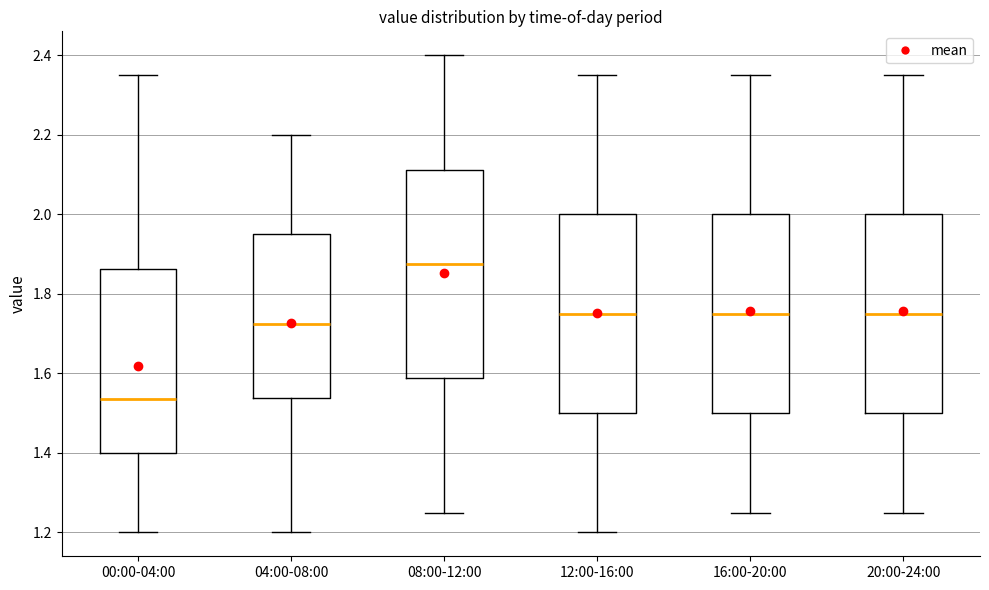

Which box is the tallest, from its lower edge to its upper edge?

08:00-12:00